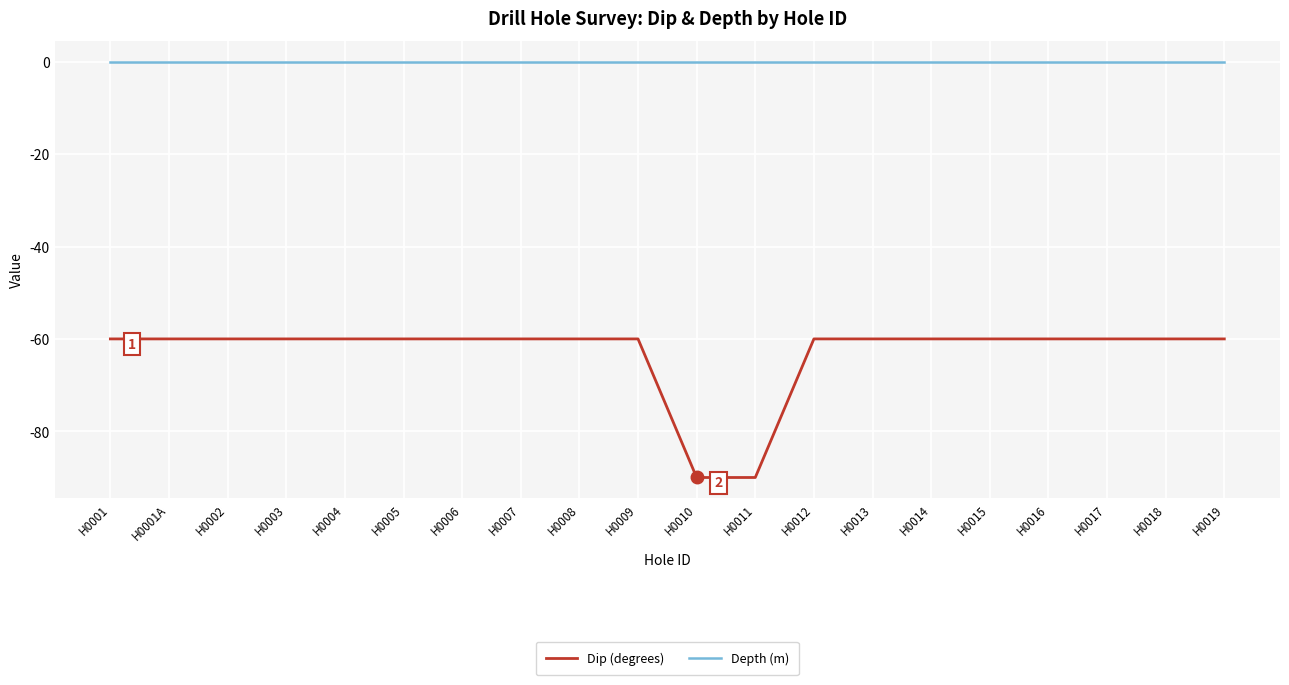

What is the spread (max minus min) of values at H0004?

60